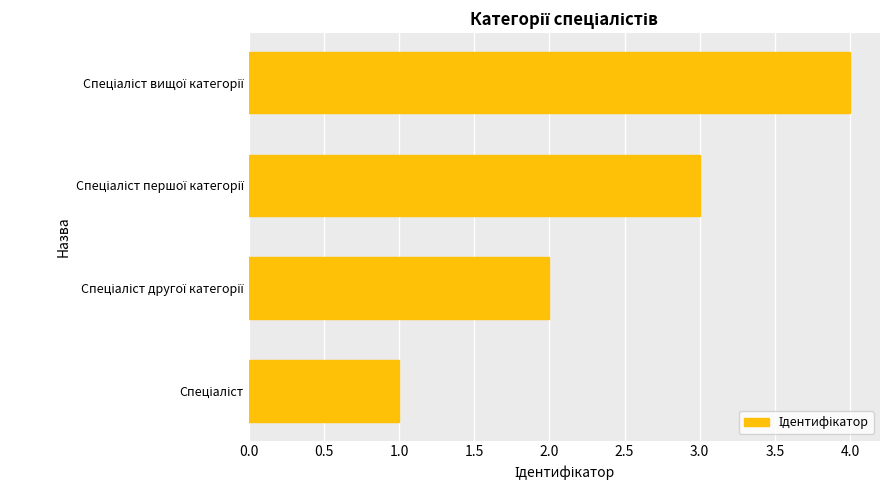

What is the difference between the maximum and minimum values?

3